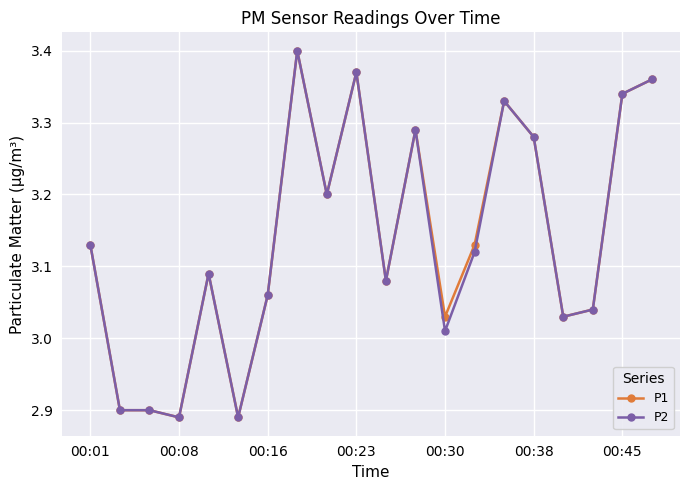

Is this an area chart (filled region under the line)?

No